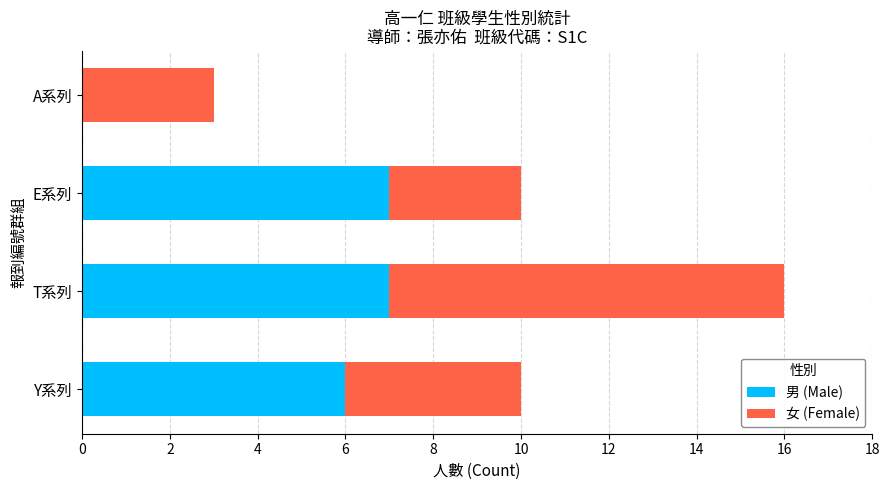

What is the highest value of the 男 (Male) series?

7